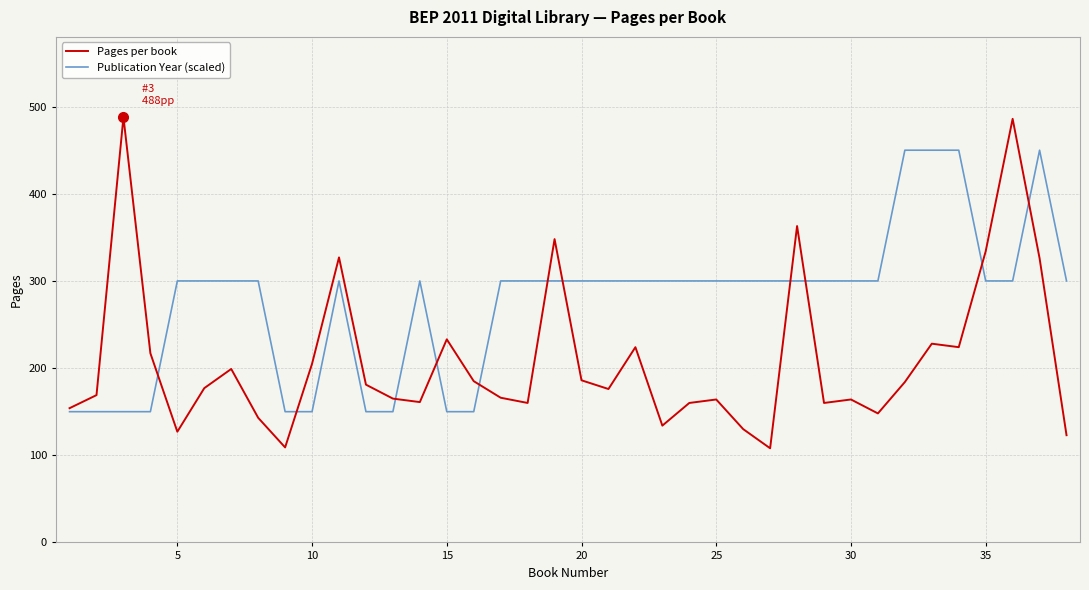

Which series has the largest total across all categories?

Publication Year (scaled)